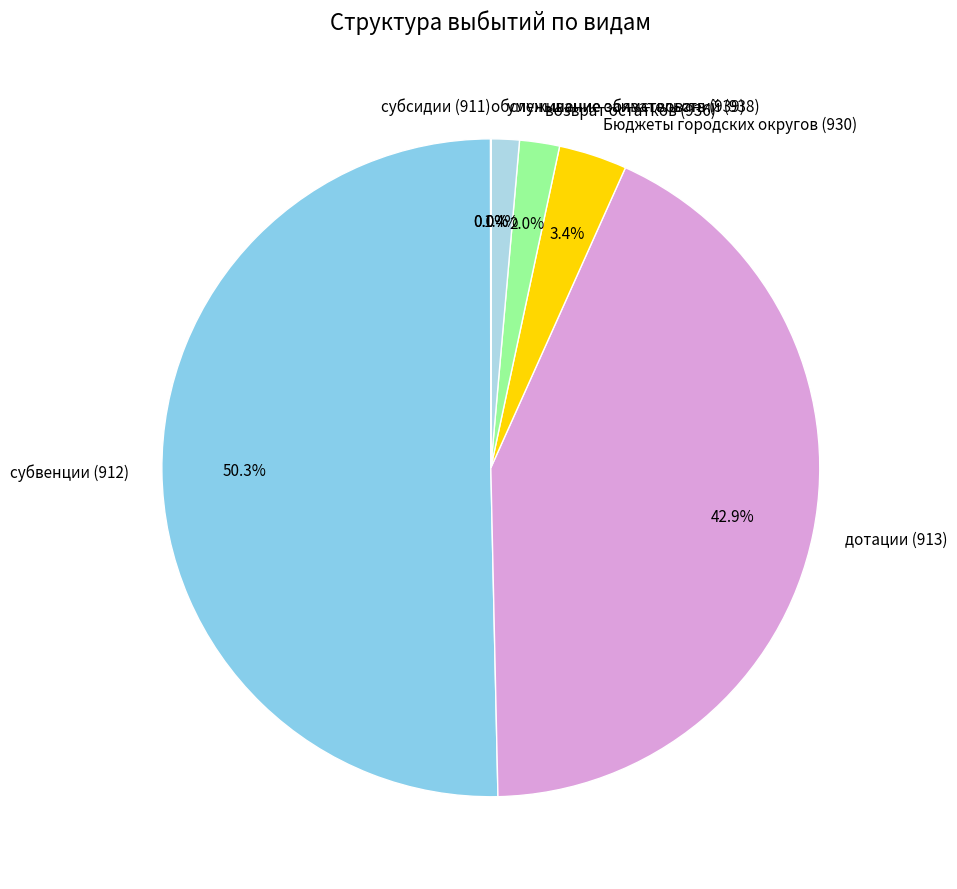

Which has a higher value, возврат остатков (936) or субвенции (912)?

субвенции (912)